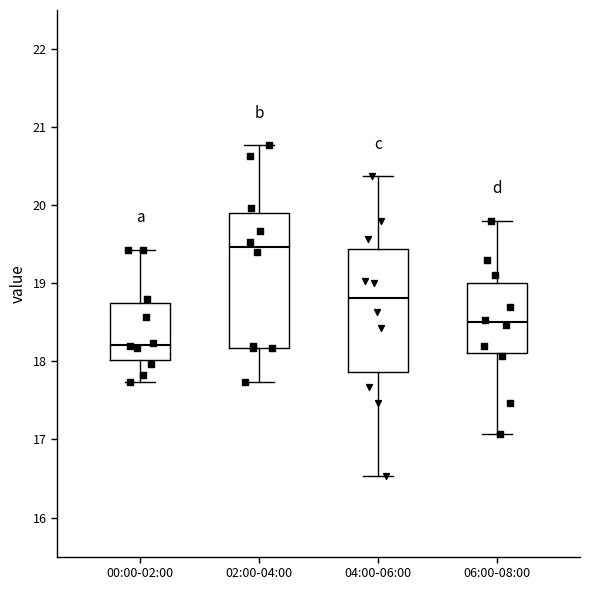

Which box is the tallest, from its lower edge to its upper edge?

02:00-04:00